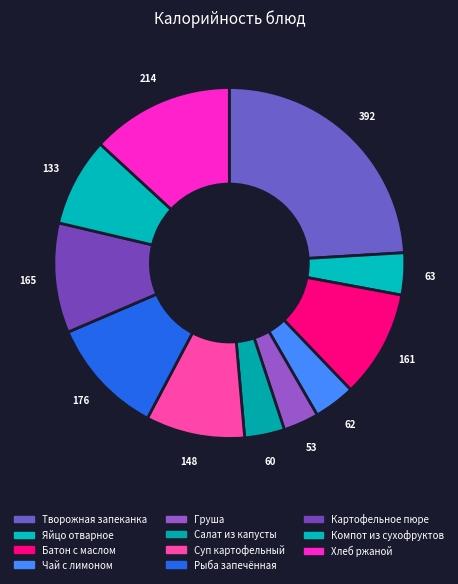

Is there a majority slice in this chart?

No